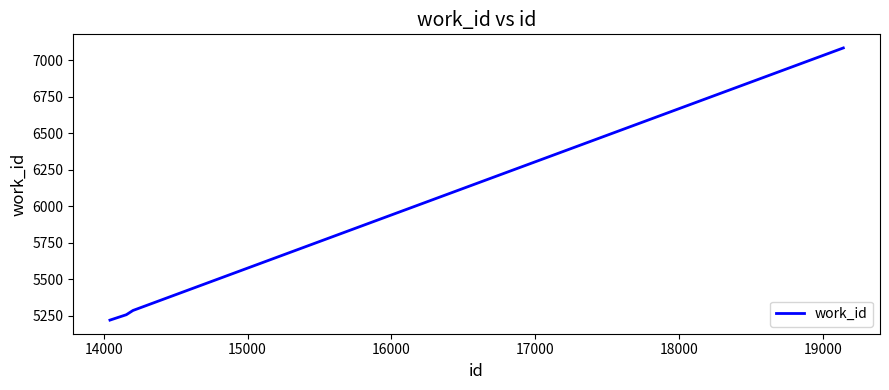

True or false: there are more than 2 points higher than both neighbors.

False